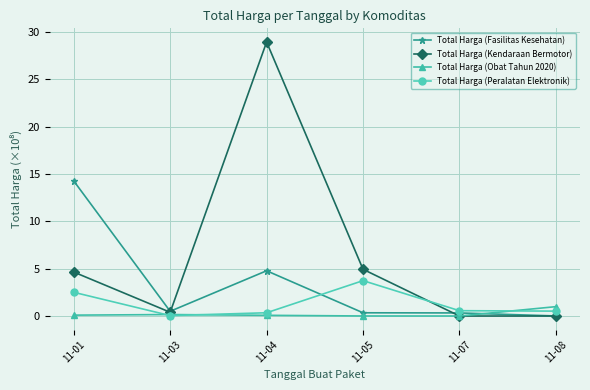

The value of Total Harga (Obat Tahun 2020) at 11-04 is 0.1. True or false?

True